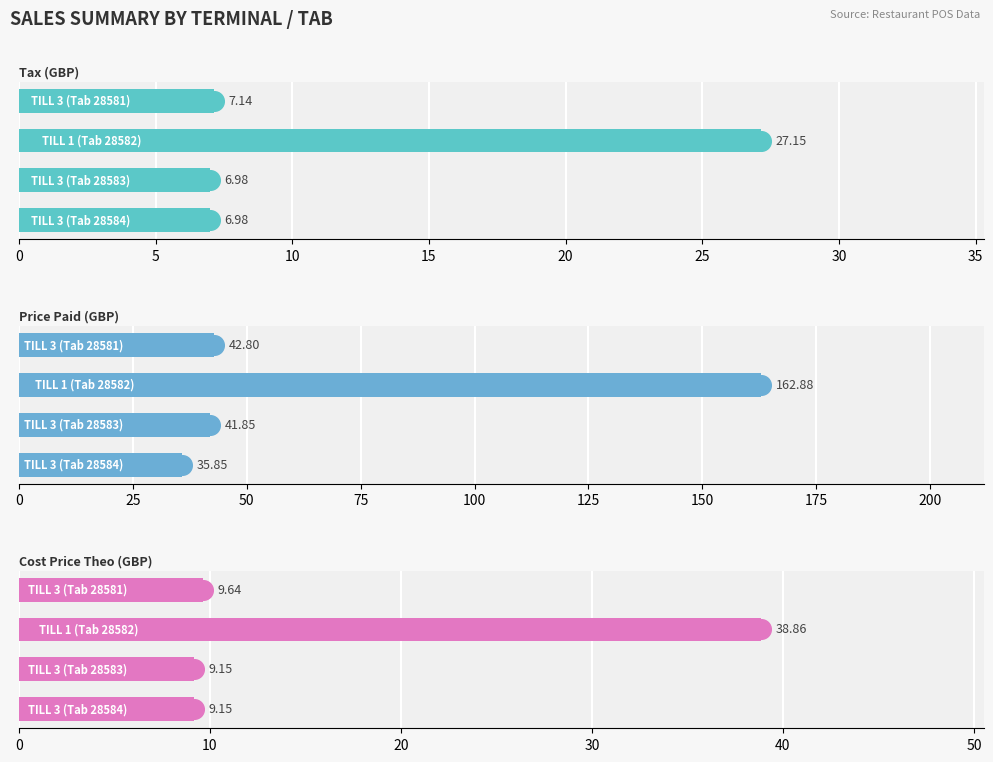

Which series contains the highest Y value?

pricepaid